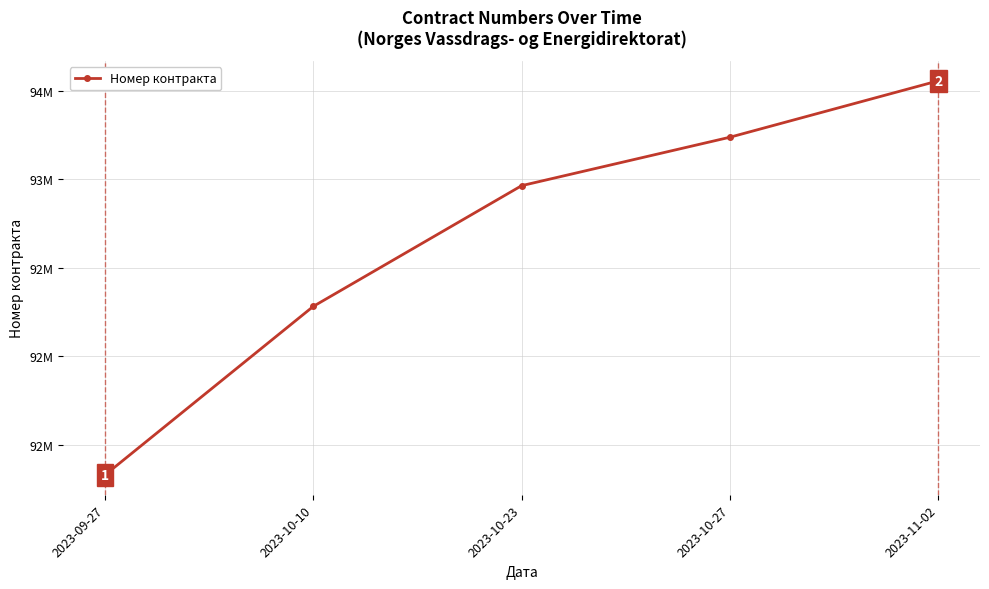

What is the average value?

92672964